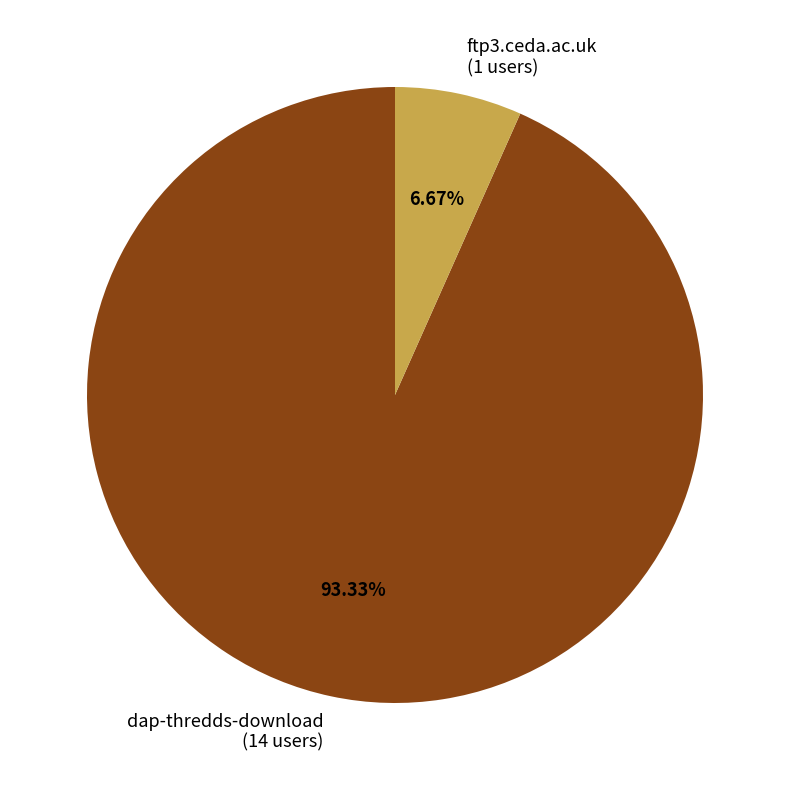

To the nearest percent, what is the average slice percentage?

50%